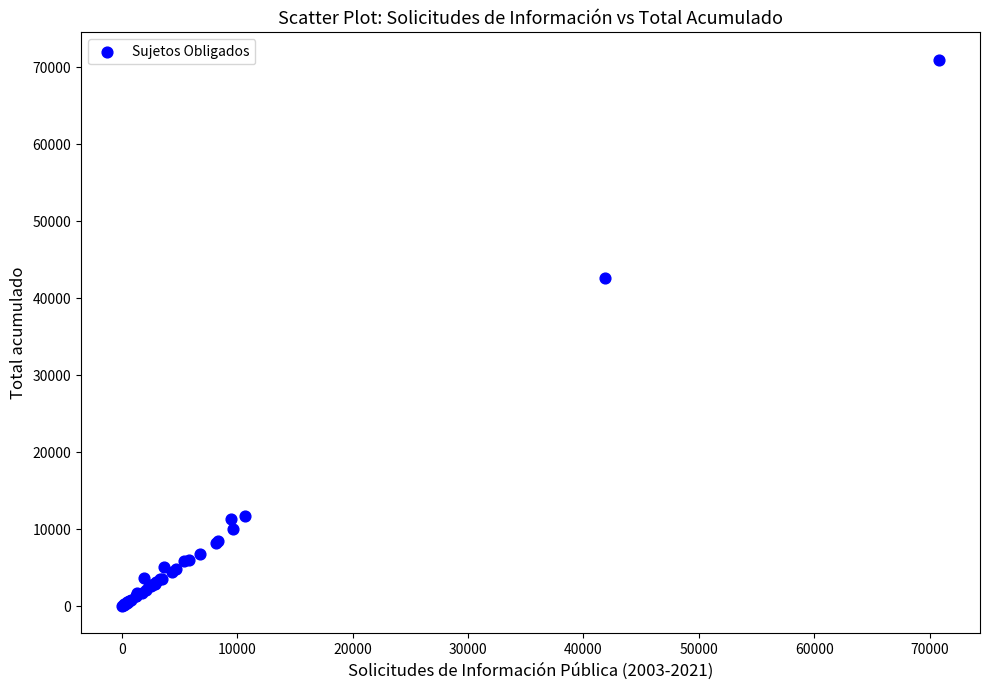

What Y value in the scatter plot is closest to 35507?

42651